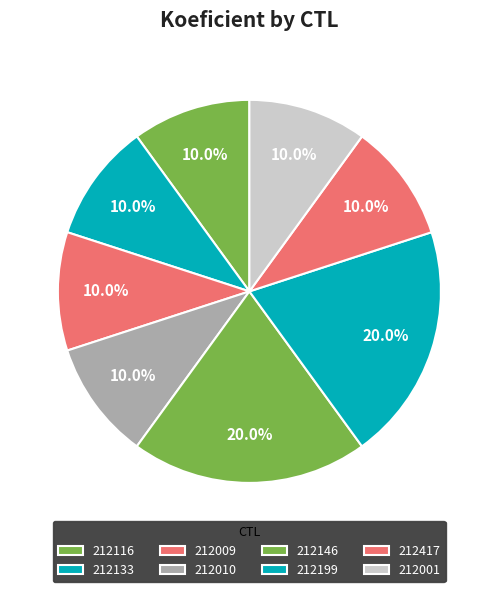

How many segments does this pie chart have?

8